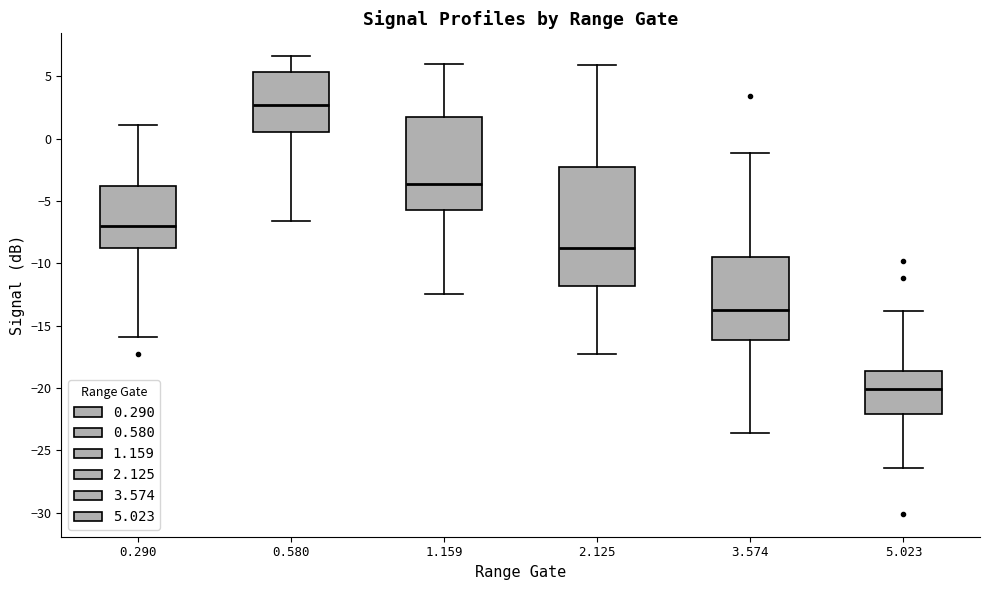

Reading left to right, read every box against the y-axis: the position of its median line, the range the box covers, and the ends of its whiskers. The values are not printed on the chart, so give them approximately, as read against the axis.

0.290: median -7.0, box -9.0 to -4.0, whiskers -16.0 to 1.0
0.580: median 2.5, box 0.5 to 5.5, whiskers -6.5 to 6.5
1.159: median -3.5, box -5.5 to 1.5, whiskers -12.5 to 6.0
2.125: median -9.0, box -12.0 to -2.5, whiskers -17.5 to 6.0
3.574: median -13.5, box -16.0 to -9.5, whiskers -23.5 to -1.0
5.023: median -20.0, box -22.0 to -18.5, whiskers -26.5 to -14.0